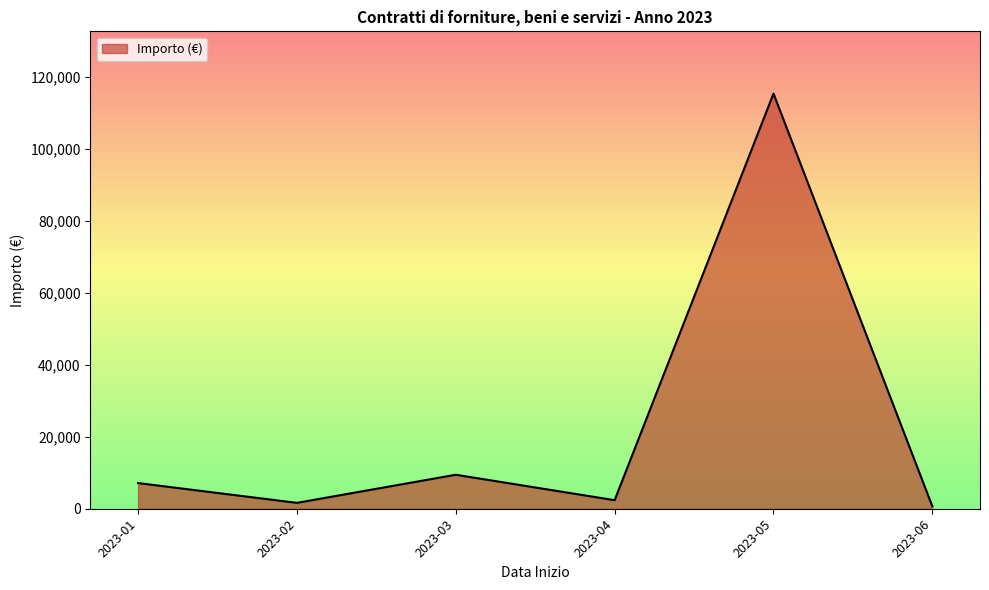

Reading left to right, list all the values displayed in this chart.

2023-01=7140.2	2023-02=1635.0	2023-03=9452.5	2023-04=2379.4	2023-05=115461.7	2023-06=664.2